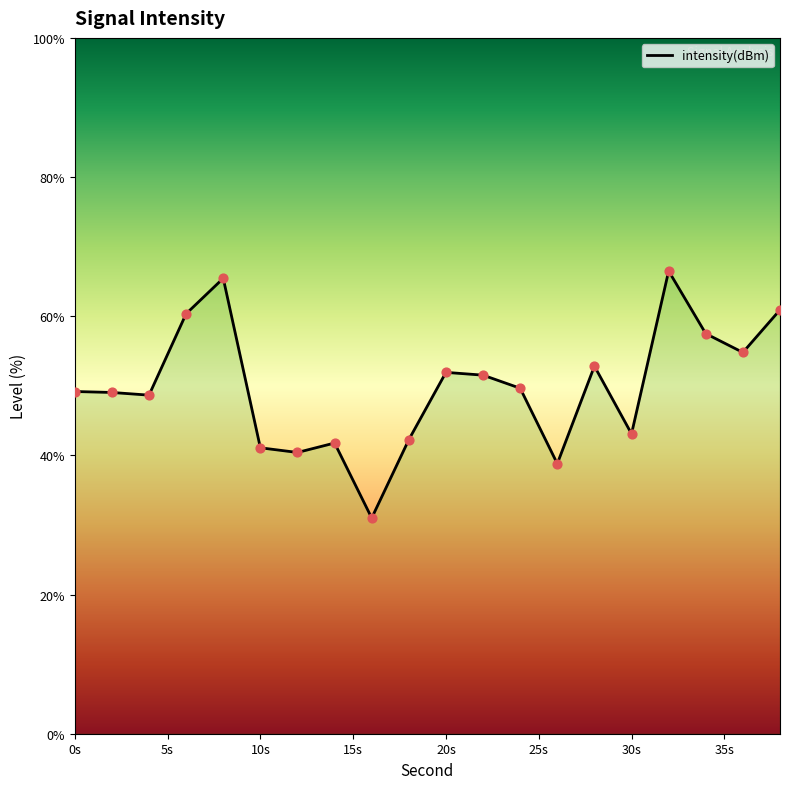

Between 20s and 10s, which is larger?

20s